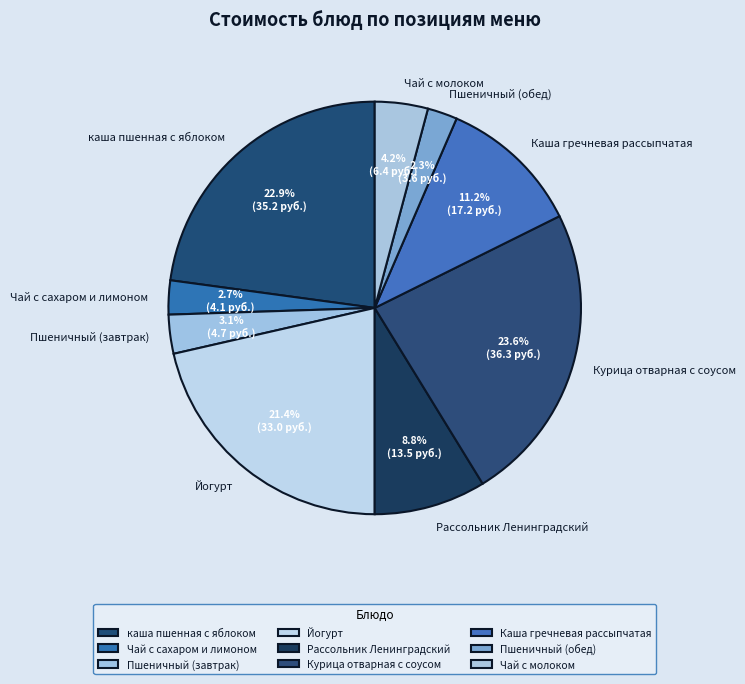

Which has a higher value, Чай с молоком or каша пшенная с яблоком?

каша пшенная с яблоком